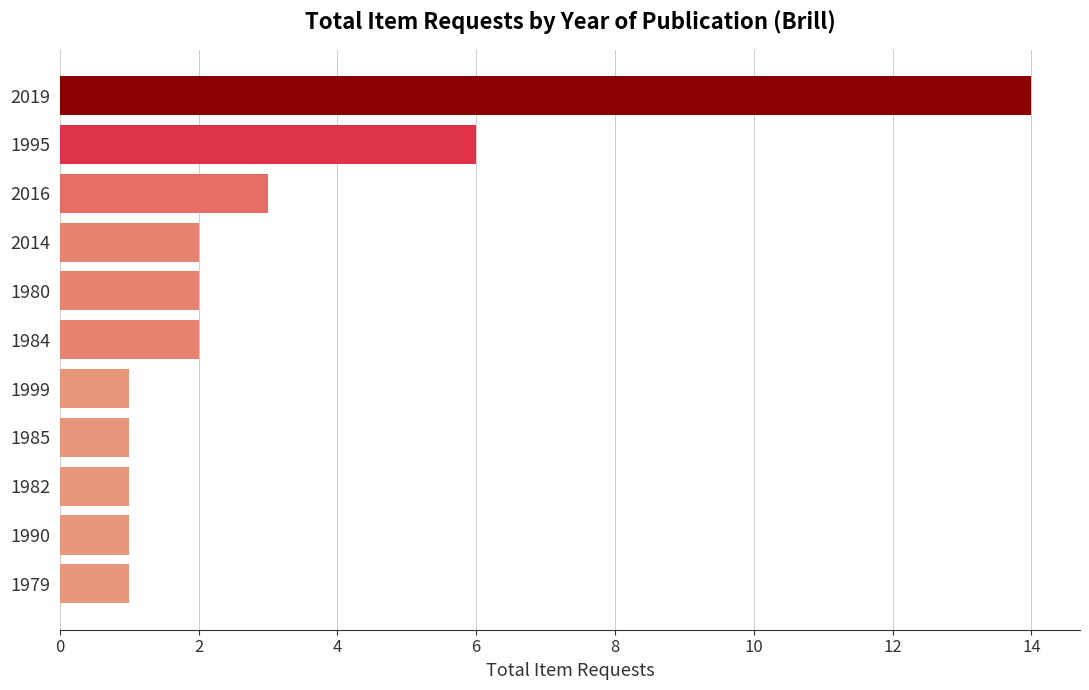

What is the greatest value displayed?

14